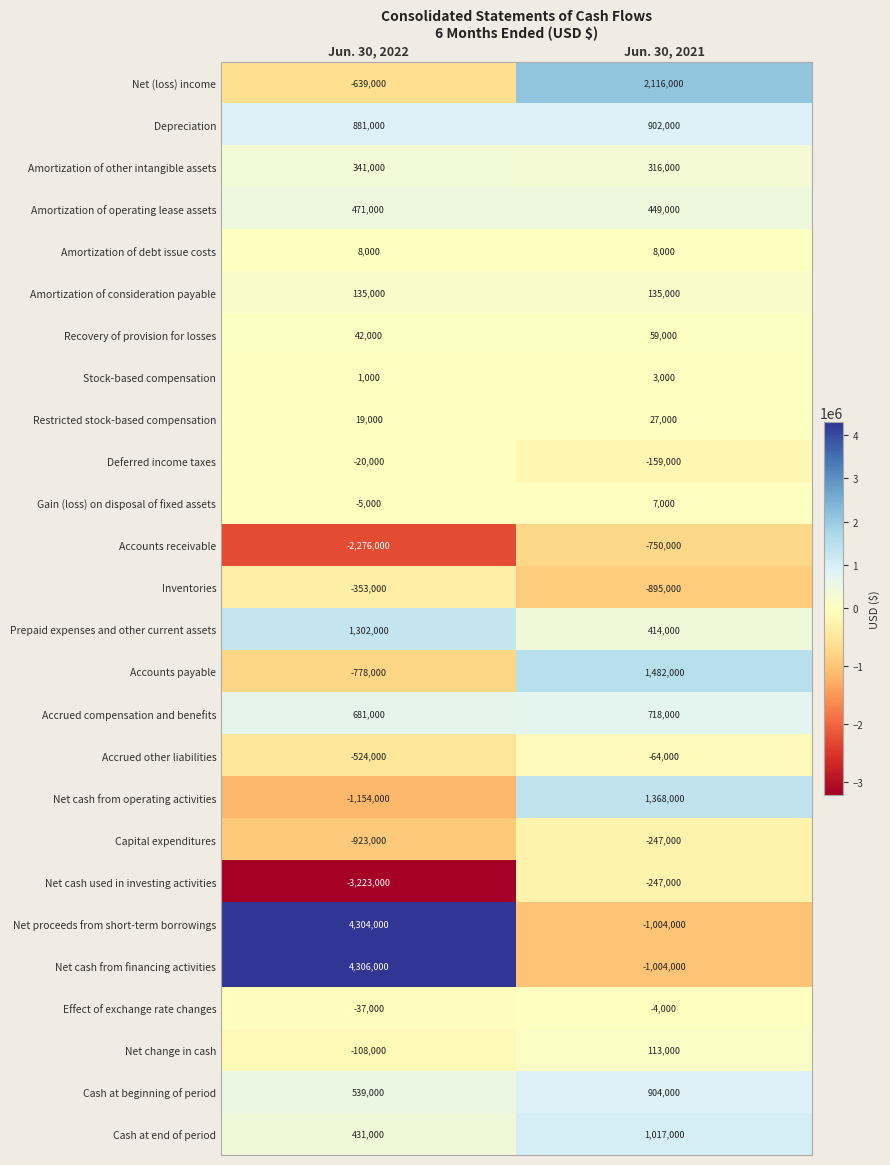

At Jun. 30, 2022, list the series in order from largest to smallest.

Net cash from financing activities, Net proceeds from short-term borrowings, Prepaid expenses and other current assets, Depreciation, Accrued compensation and benefits, Cash at beginning of period, Amortization of operating lease assets, Cash at end of period, Amortization of other intangible assets, Amortization of consideration payable, Recovery of provision for losses, Restricted stock-based compensation, Amortization of debt issue costs, Stock-based compensation, Gain (loss) on disposal of fixed assets, Deferred income taxes, Effect of exchange rate changes, Net change in cash, Inventories, Accrued other liabilities, Net (loss) income, Accounts payable, Capital expenditures, Net cash from operating activities, Accounts receivable, Net cash used in investing activities